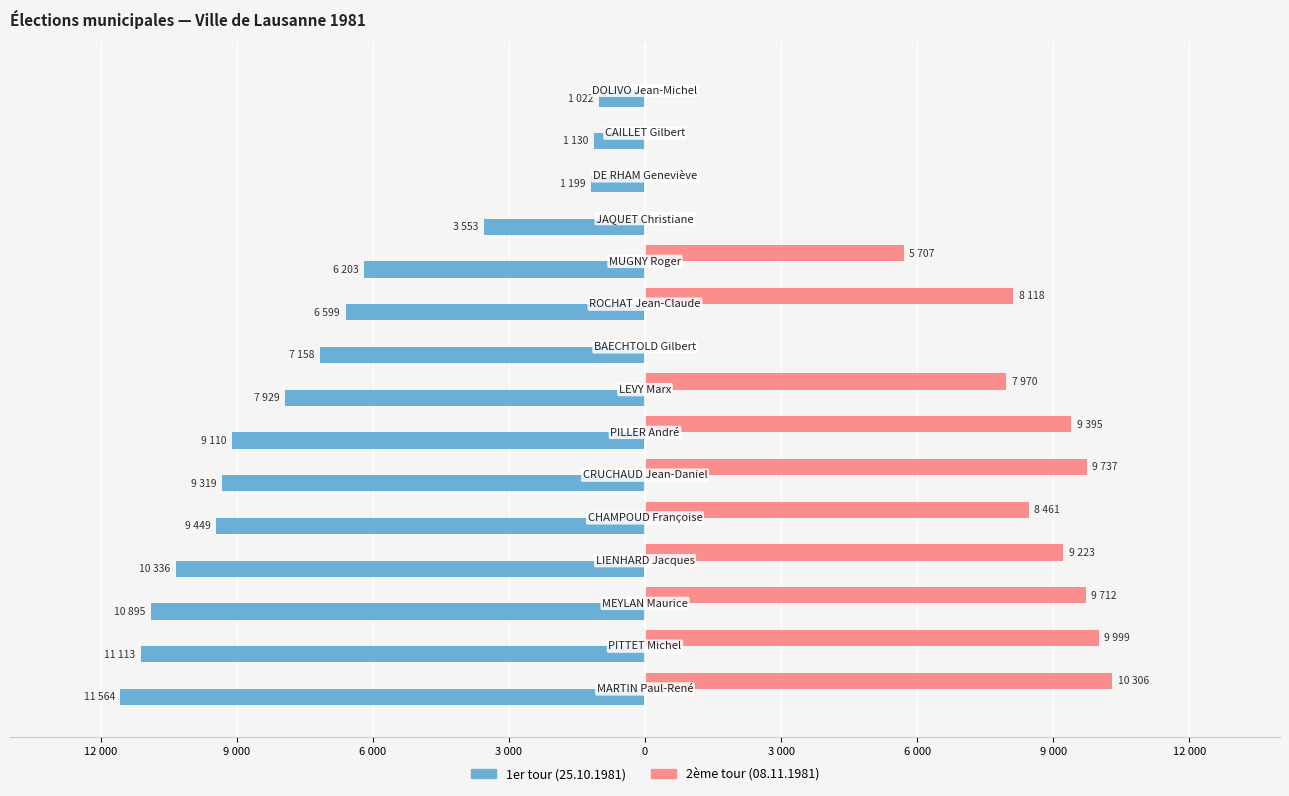

Reading left to right, extract all data points from this chart.

1er tour: -11564	-11113	-10895	-10336	-9449	-9319	-9110	-7929	-7158	-6599	-6203	-3553	-1199	-1130	-1022
2ème tour: 10306	9999	9712	9223	8461	9737	9395	7970	0	8118	5707	0	0	0	0